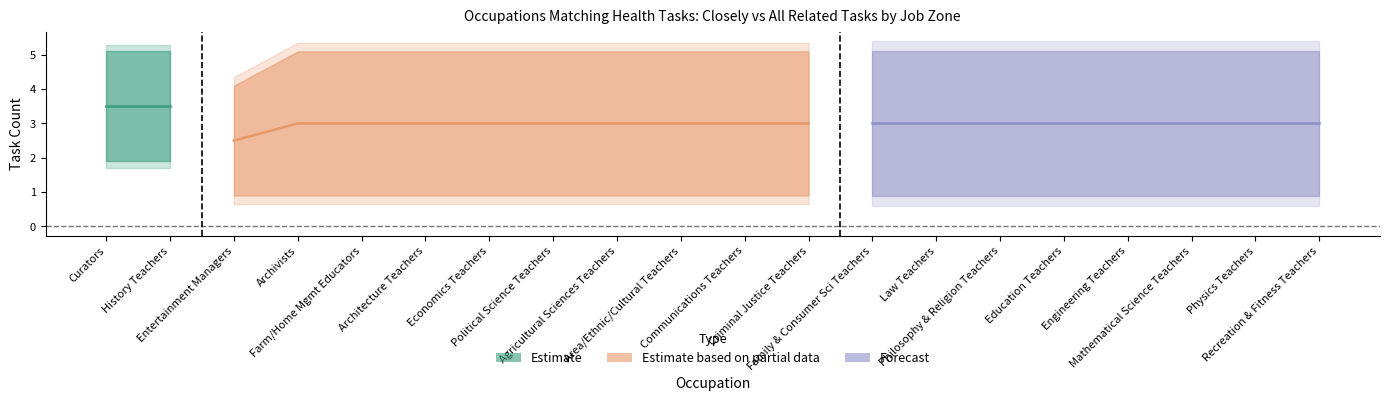

True or false: closely_related and job_zone intersect in this chart.

False